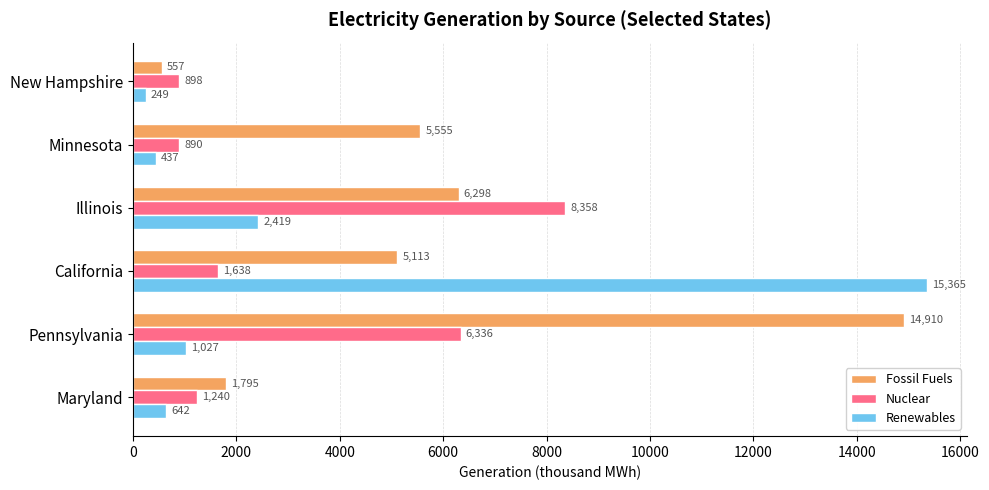

What is the difference between the maximum and minimum values in the Nuclear series?

7468